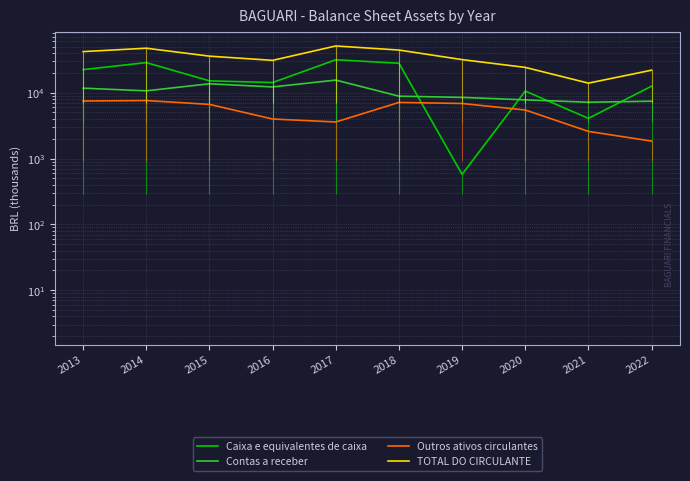

What is the value of the Outros ativos circulantes point at the 2nd from the left?

7584